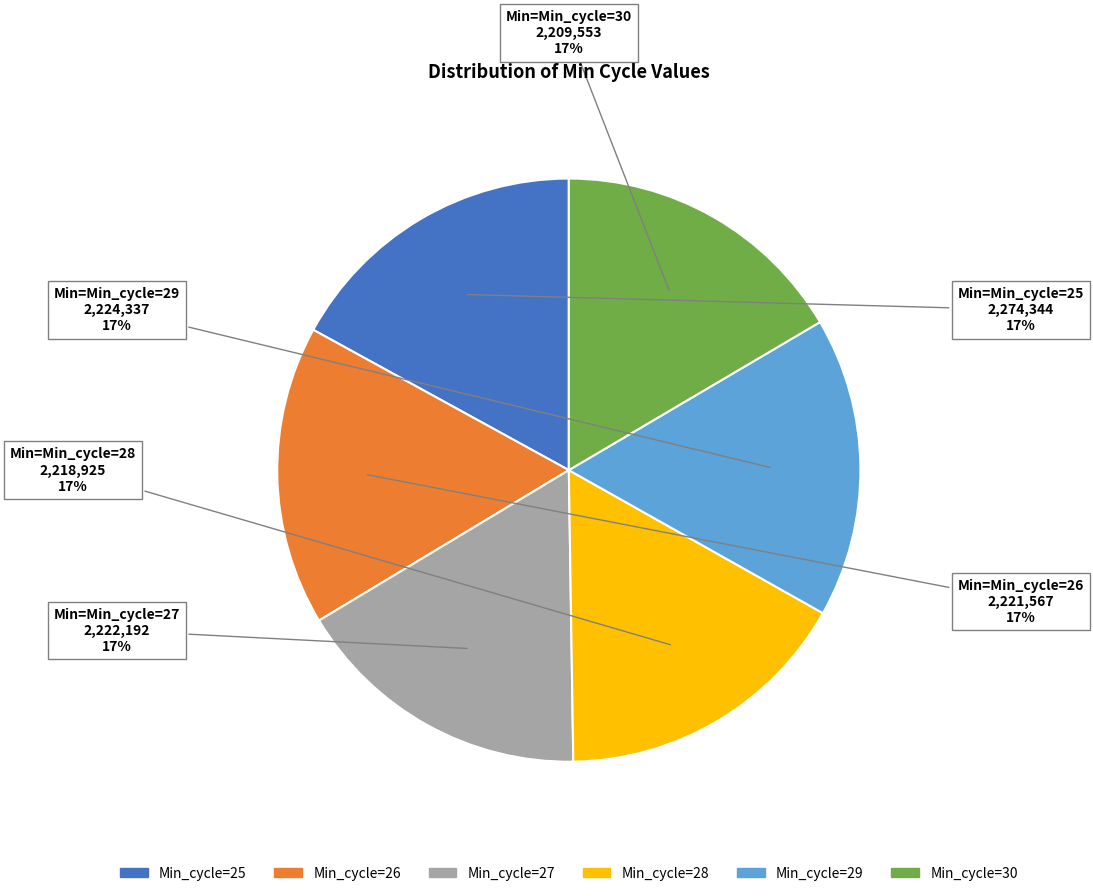

Is Min_cycle=27 the majority of the pie?

No